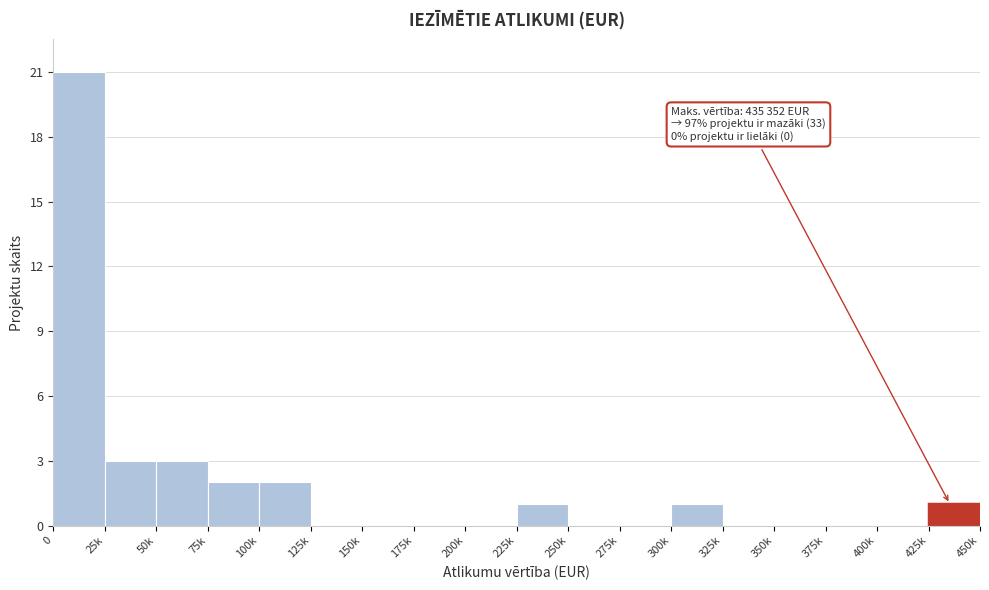

Reading left to right, extract all data points from this chart.

0=21	25k=3	50k=3	75k=2	100k=2	125k=0	150k=0	175k=0	200k=0	225k=1	250k=0	275k=0	300k=1	325k=0	350k=0	375k=0	400k=0	425k=1